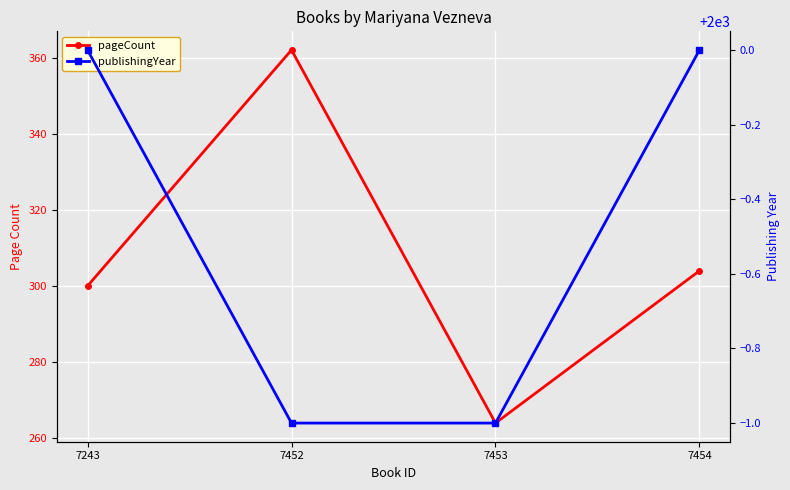

Count the publishingYear values in the range 1999 to 2000.

4